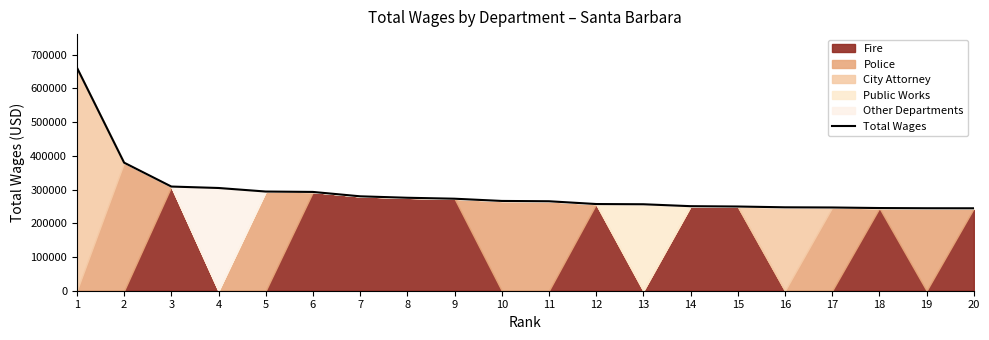

What is the minimum value shown in the chart?

244446